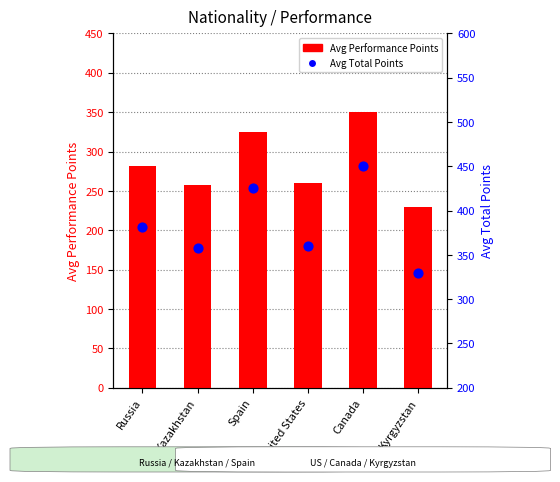

Is the value of Avg Performance Points at United States greater than the value of Avg Total Points at Russia?

No